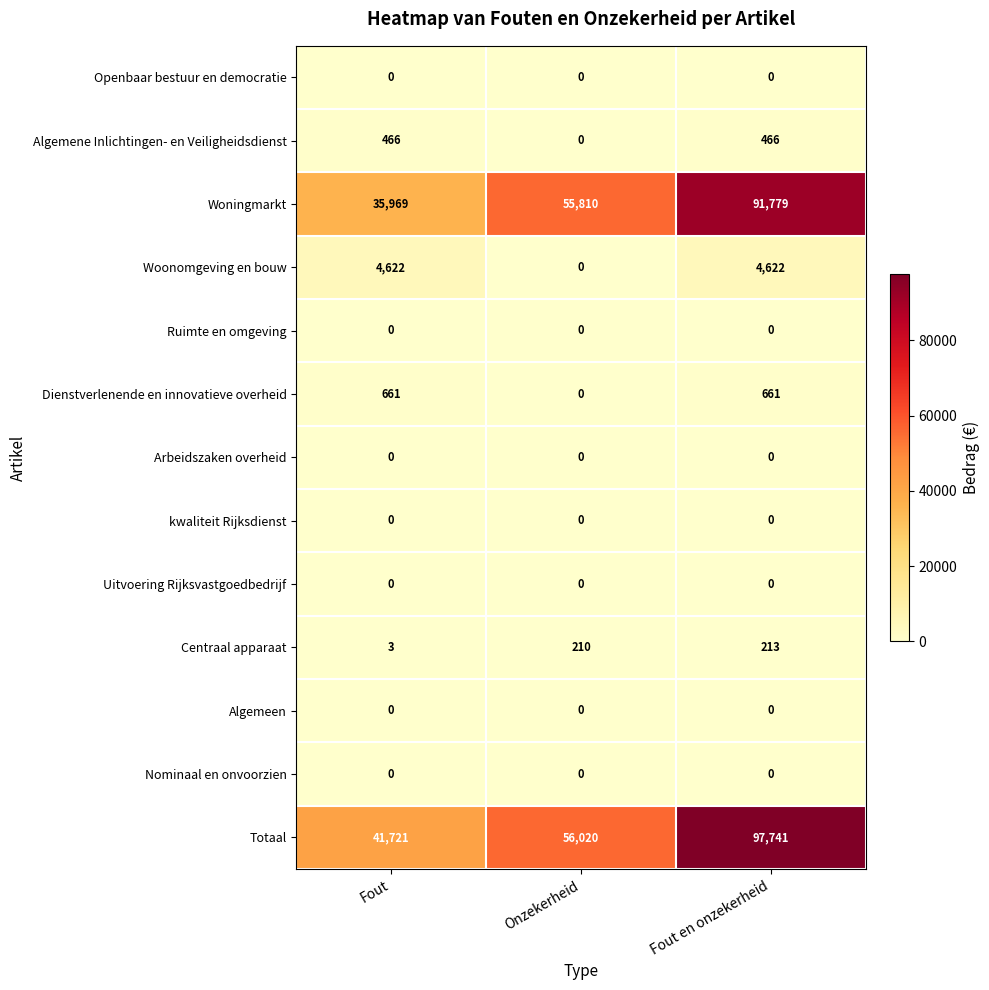

What is the sum of all Woningmarkt values?

183558